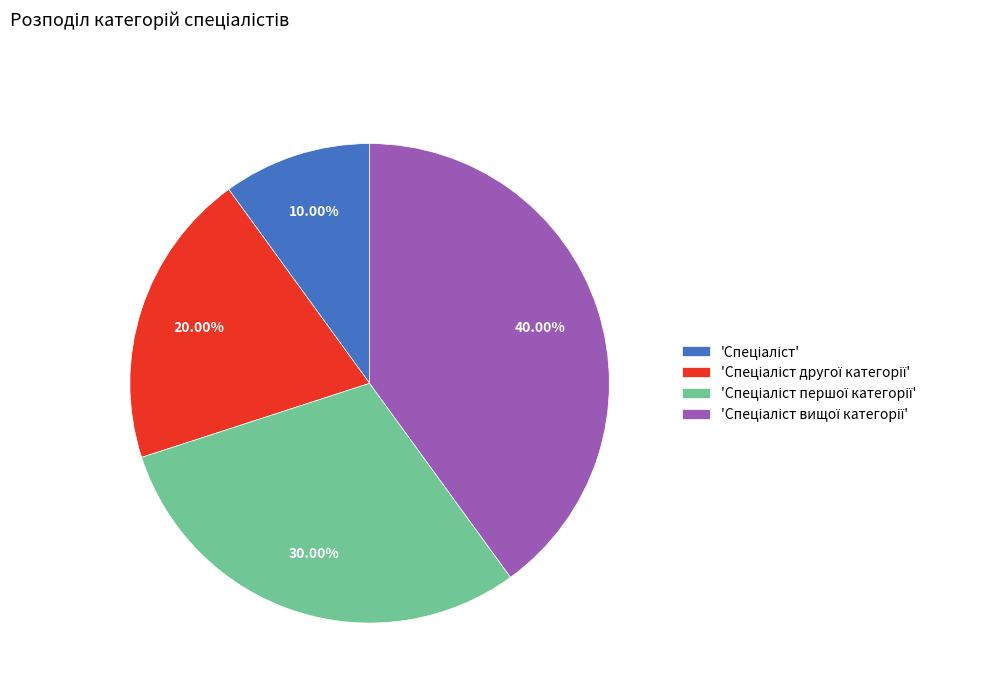

To the nearest percent, what is the average slice percentage?

25%